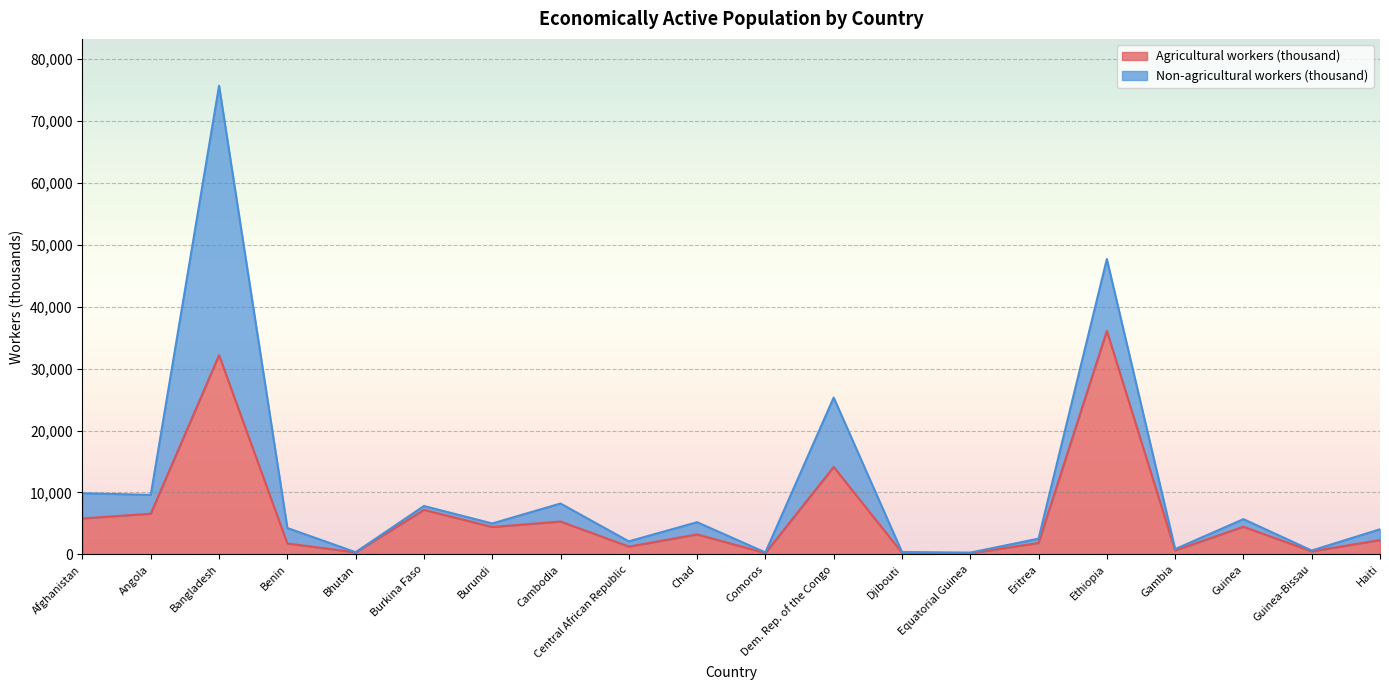

True or false: the data has more than 1 interior local peaks.

True